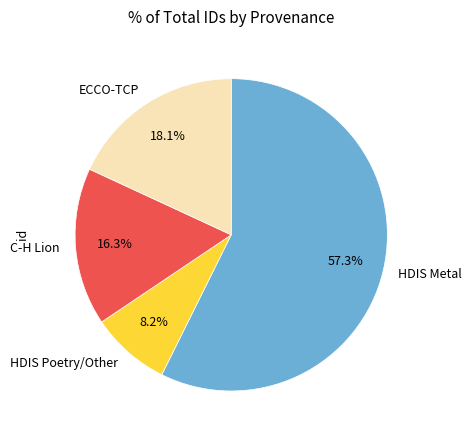

Count the number of slices in the pie.

4